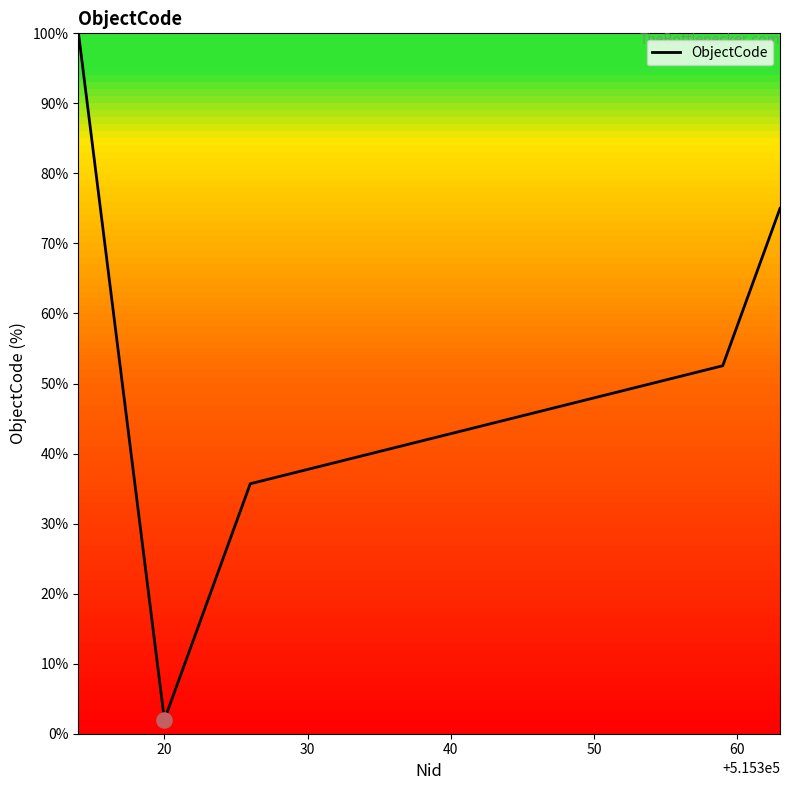

What is the difference between the maximum and minimum values?

98.0